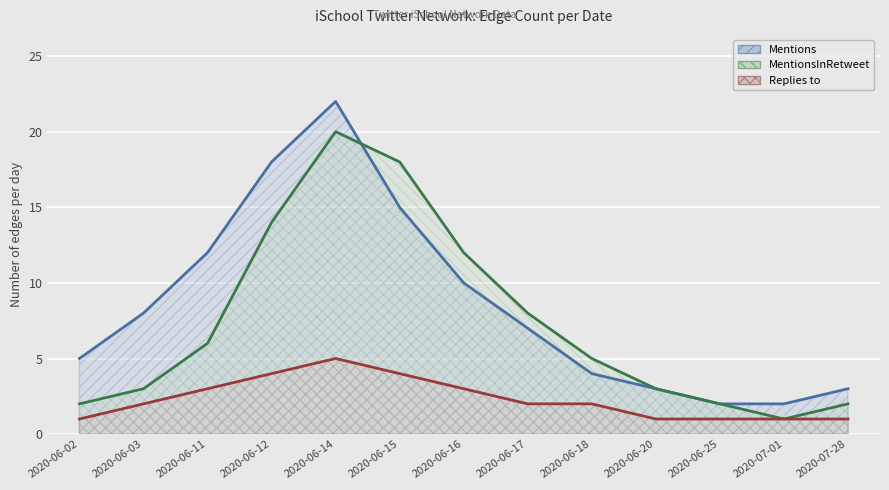

Rank the series by their average value, from lowest to highest.

Replies to, MentionsInRetweet, Mentions